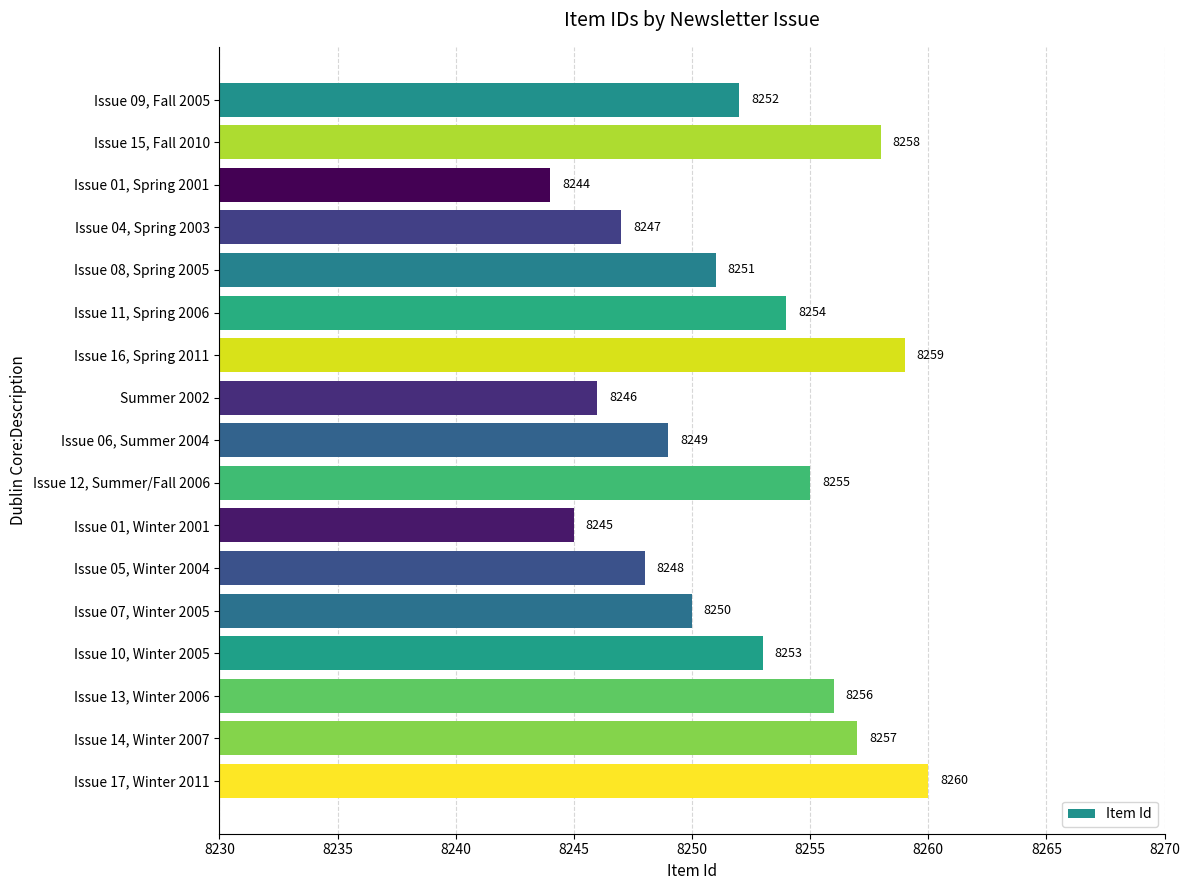

What is the value of the 17th bar from the top?

8260